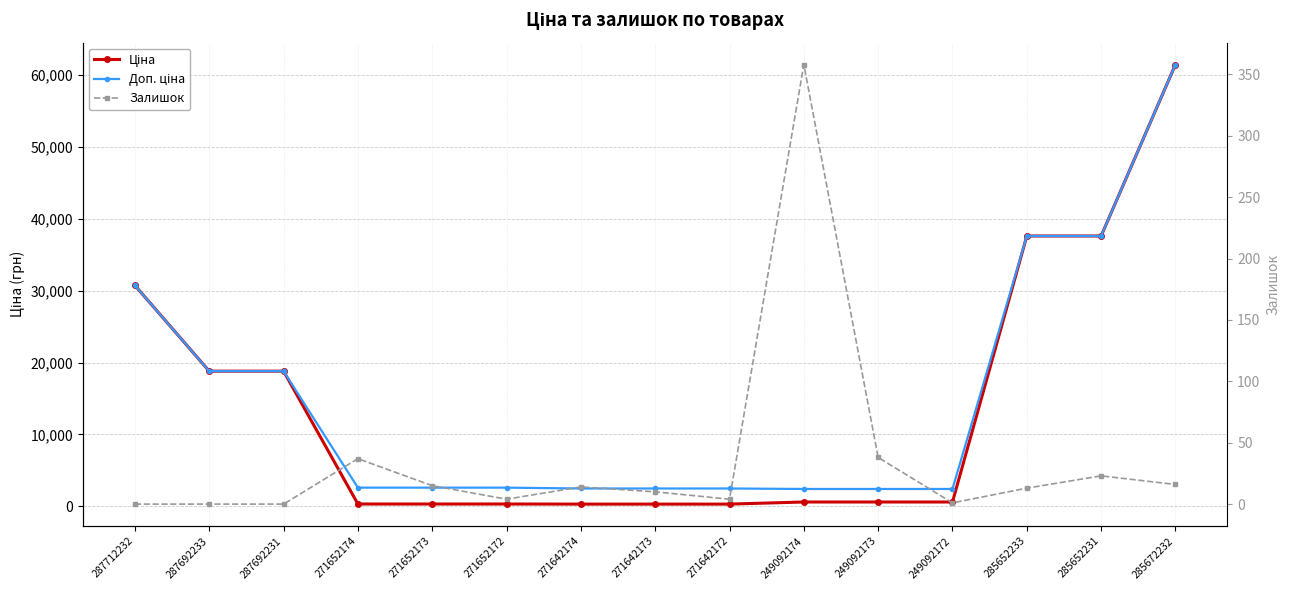

At which category does Залишок reach its first local peak?

271652174